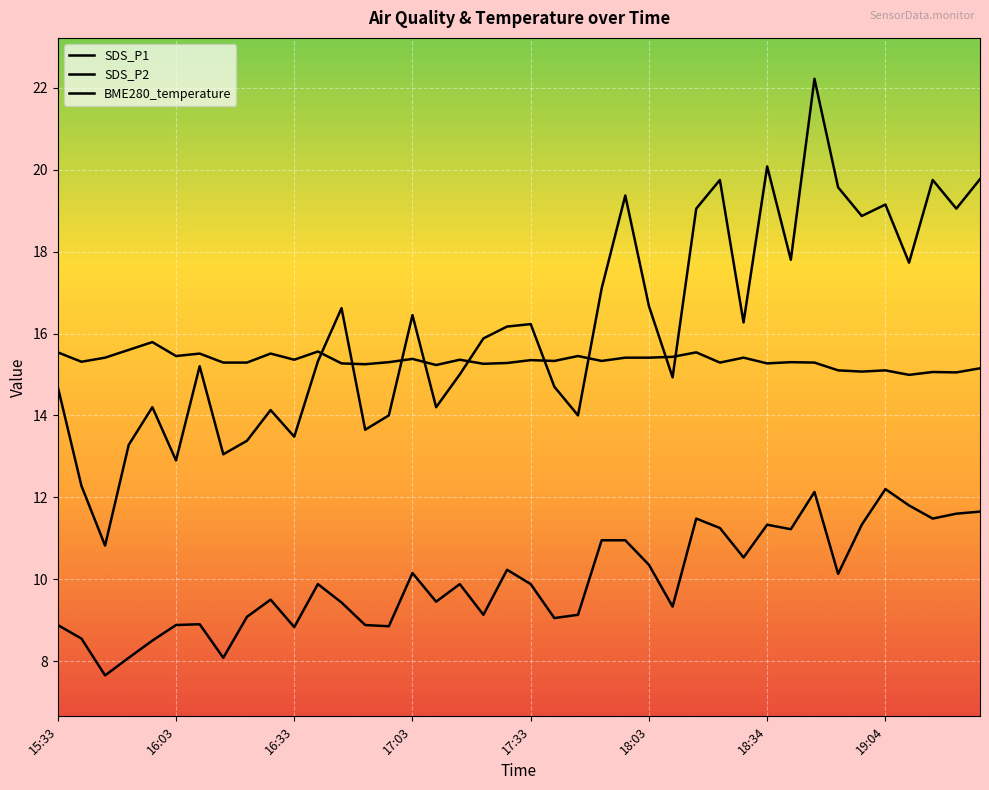

Reading left to right, extract all data points from this chart.

SDS_P1: 14.7	12.3	10.8	13.3	14.2	12.9	15.2	13.1	13.4	14.1	13.5	15.3	16.6	13.7	14.0	16.4	14.2	15.0	15.9	16.2	16.2	14.7	14.0	17.1	19.4	16.7	14.9	19.1	19.8	16.3	20.1	17.8	22.2	19.6	18.9	19.1	17.7	19.8	19.1	19.8
SDS_P2: 8.9	8.6	7.7	8.1	8.5	8.9	8.9	8.1	9.1	9.5	8.8	9.9	9.4	8.9	8.8	10.2	9.4	9.9	9.1	10.2	9.9	9.1	9.1	10.9	10.9	10.3	9.3	11.5	11.2	10.5	11.3	11.2	12.1	10.1	11.3	12.2	11.8	11.5	11.6	11.7
BME280_temperature: 15.5	15.3	15.4	15.6	15.8	15.4	15.5	15.3	15.3	15.5	15.4	15.6	15.3	15.2	15.3	15.4	15.2	15.4	15.3	15.3	15.3	15.3	15.4	15.3	15.4	15.4	15.4	15.5	15.3	15.4	15.3	15.3	15.3	15.1	15.1	15.1	15.0	15.1	15.1	15.2